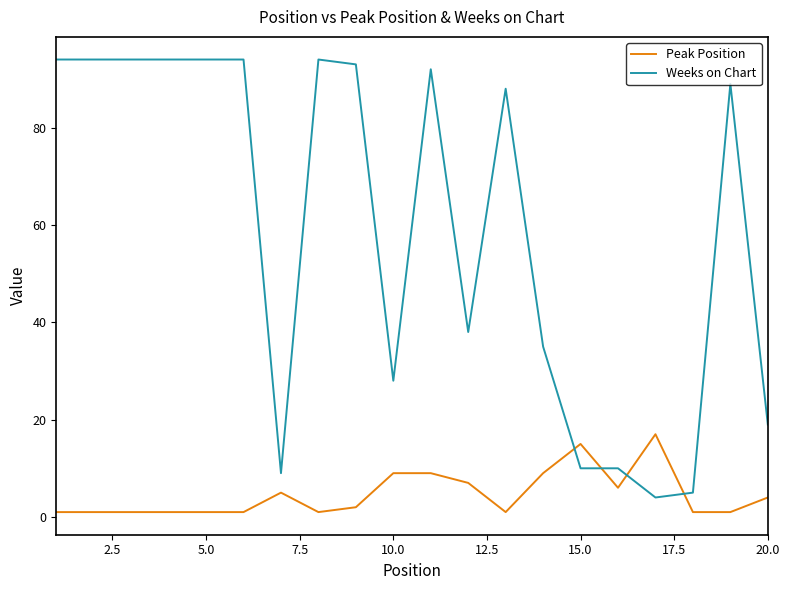

What is the maximum value shown in the chart?

94